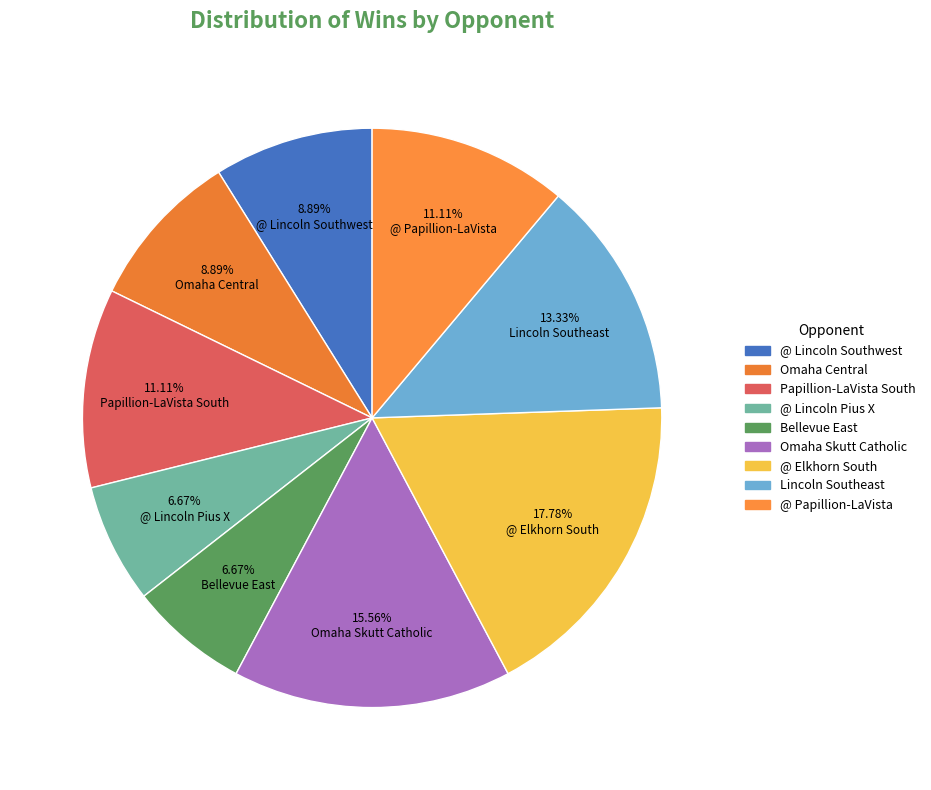

True or false: Omaha Central accounts for 17% of the total.

False